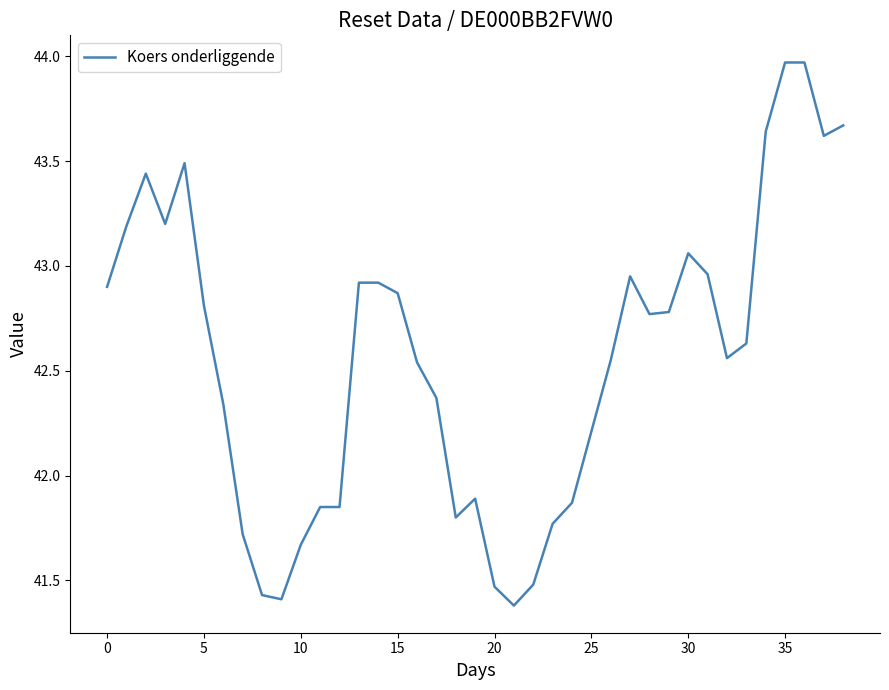

What is the difference between the maximum and minimum values?

2.6